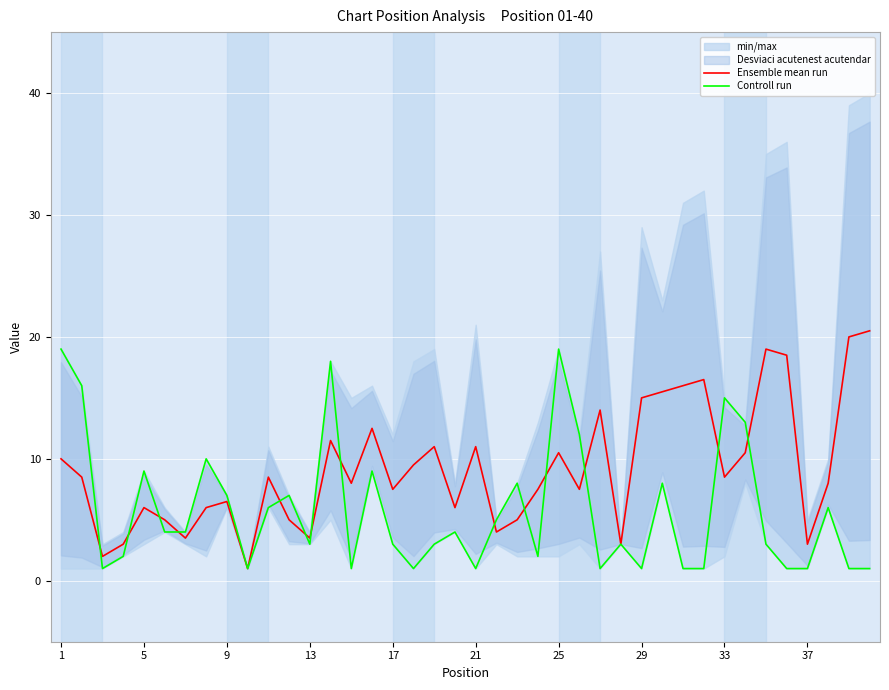

Which series ends up on top after the final intersection of Controll run and Ensemble mean run?

Ensemble mean run